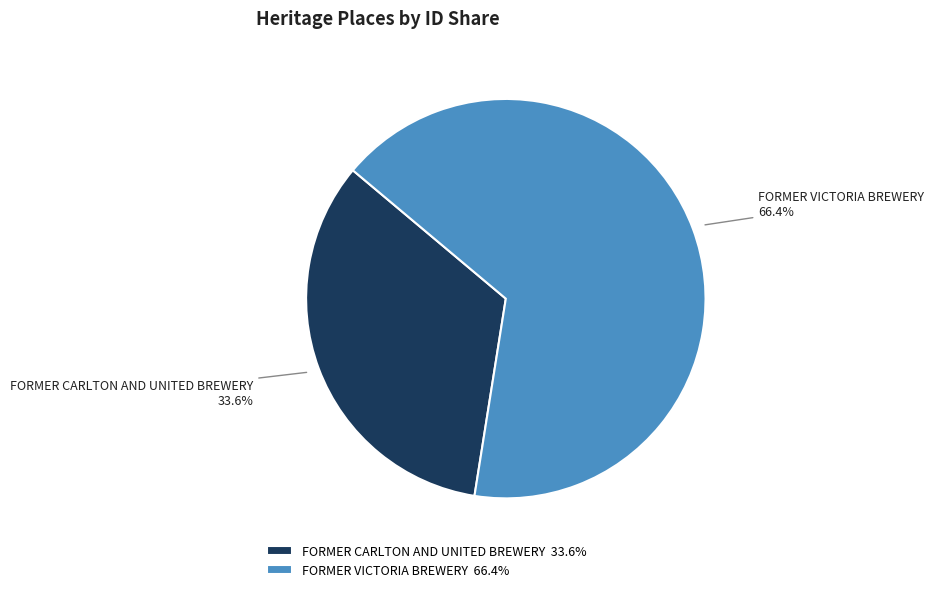

Count the number of slices in the pie.

2